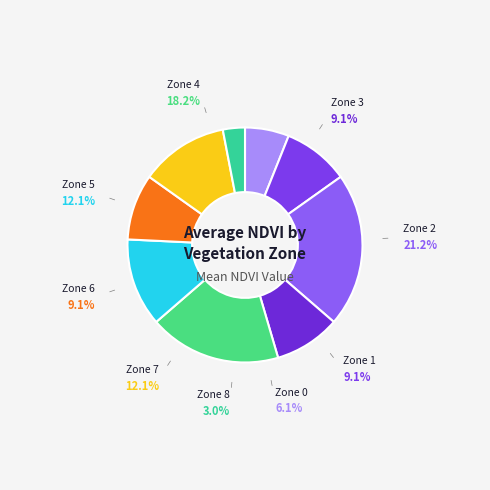

True or false: Zone 8 accounts for 3% of the total.

True